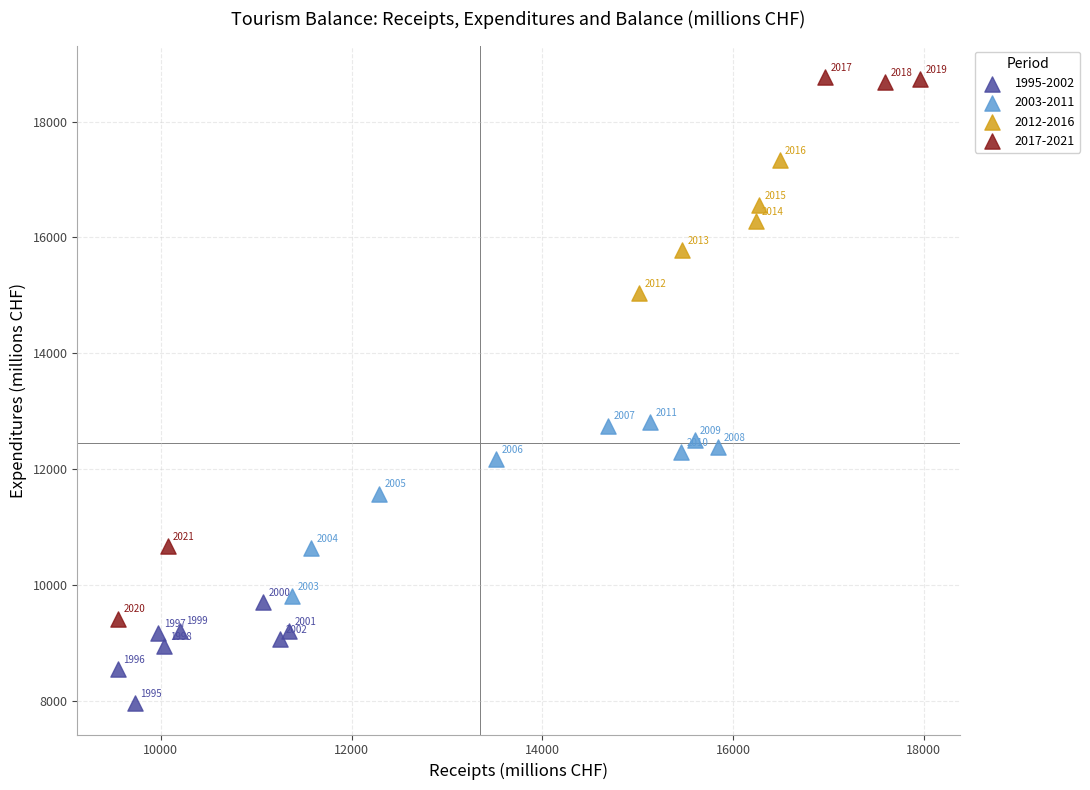

Which series has the widest spread of Y values?

2017-2021